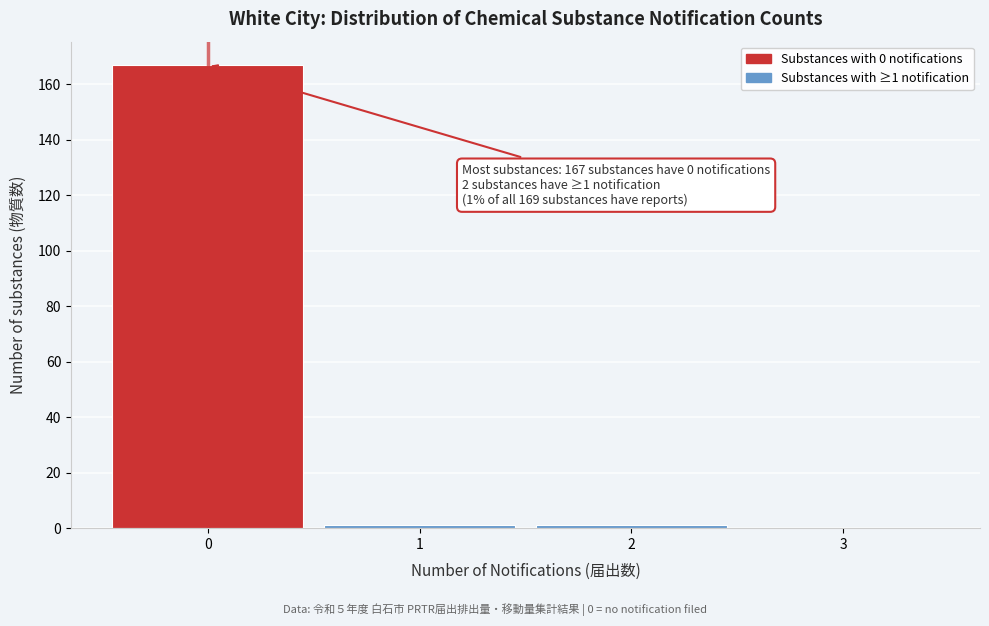

Which range on the x-axis has the tallest bar?

-0.5 to 0.5